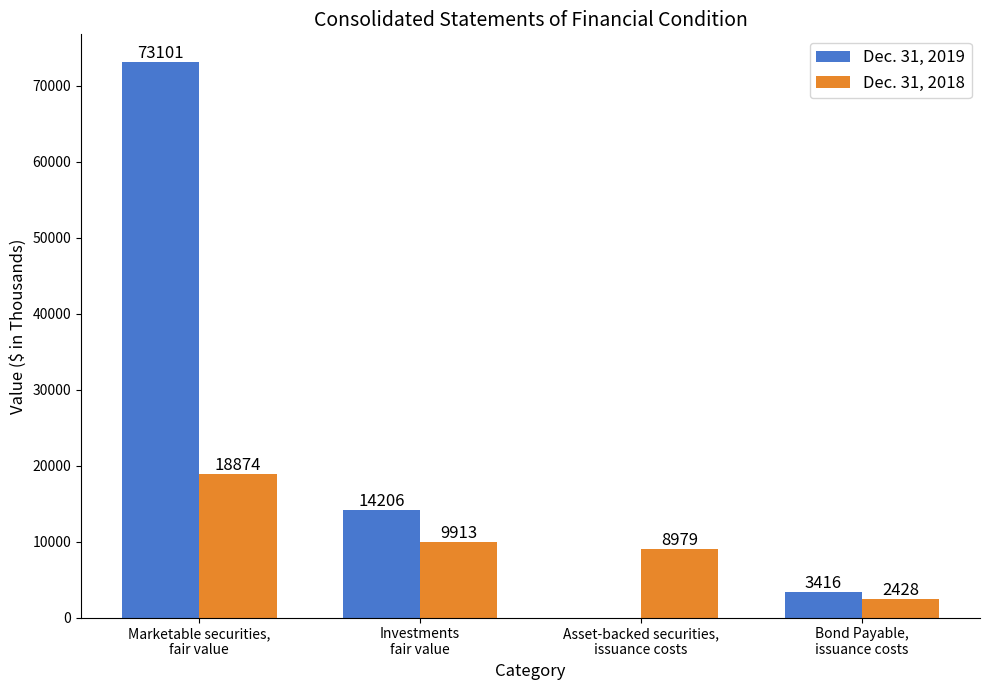

Which series changed the most between Marketable securities,
fair value and Bond Payable,
issuance costs?

Dec. 31, 2019